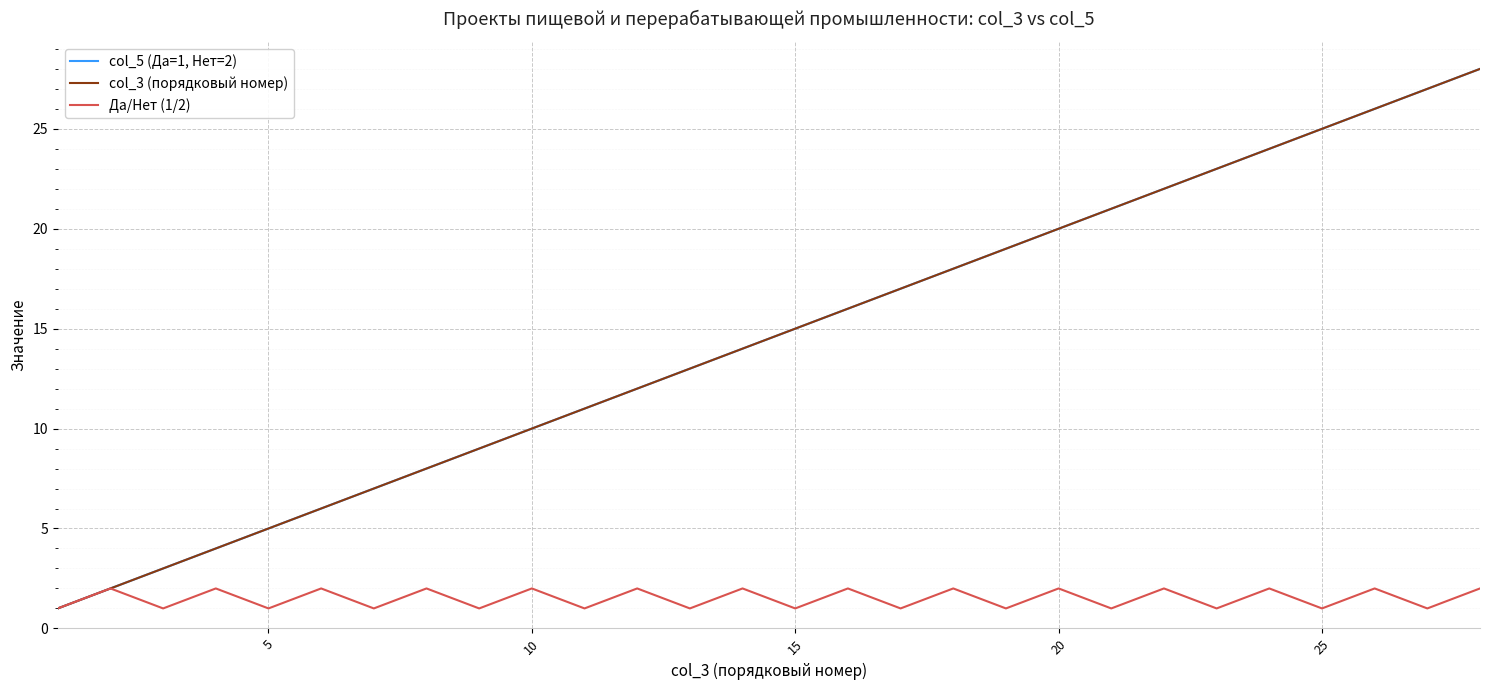

Which series has the largest total across all categories?

col_5 (Да=1, Нет=2)